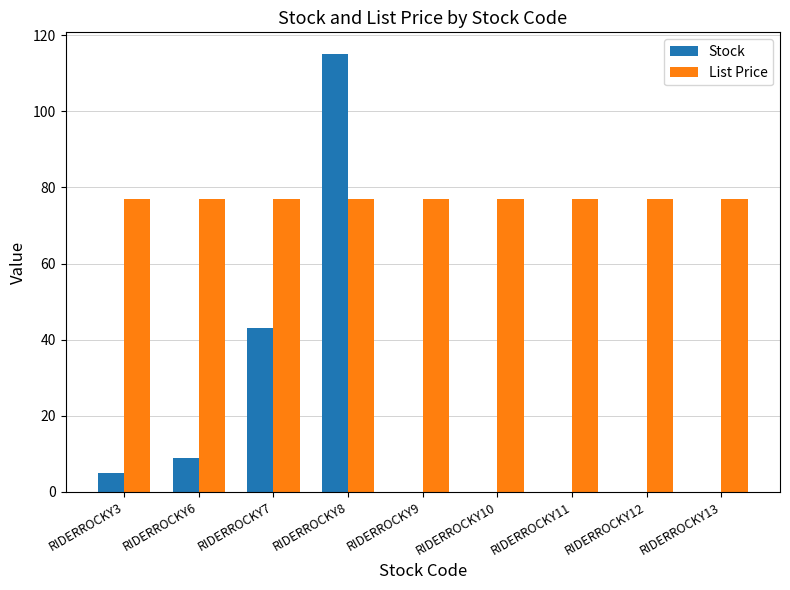

What is the sum of all List Price values?

692.6